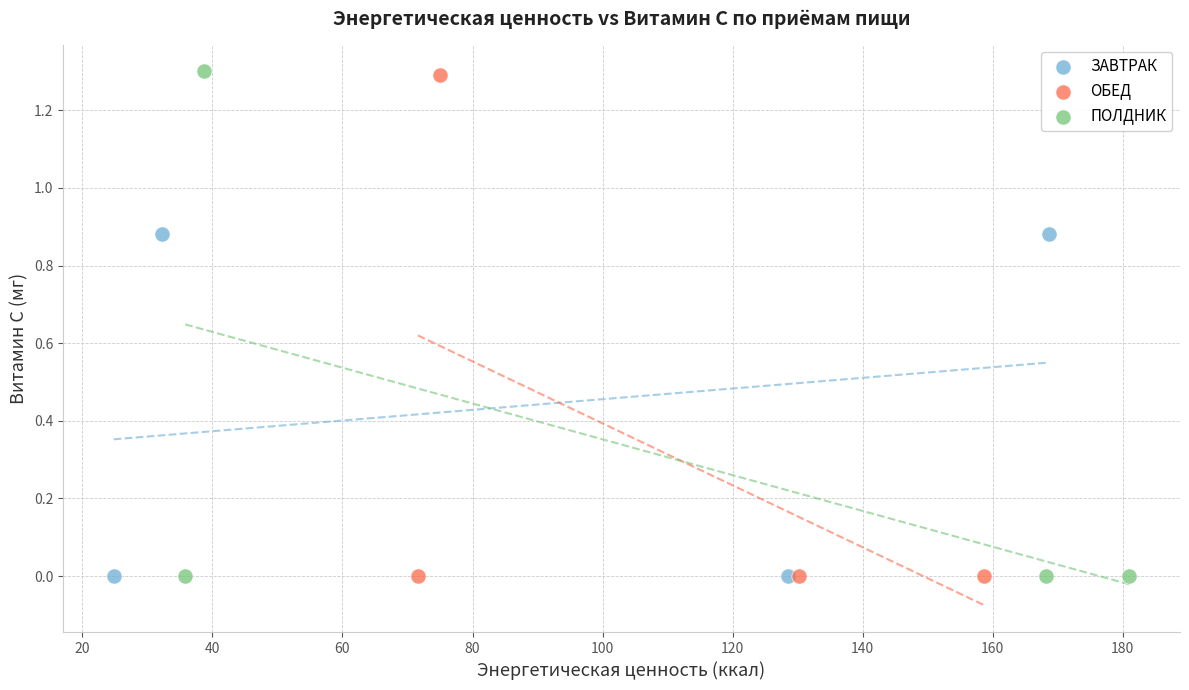

What are all the series names shown in the legend?

ЗАВТРАК, ОБЕД, ПОЛДНИК